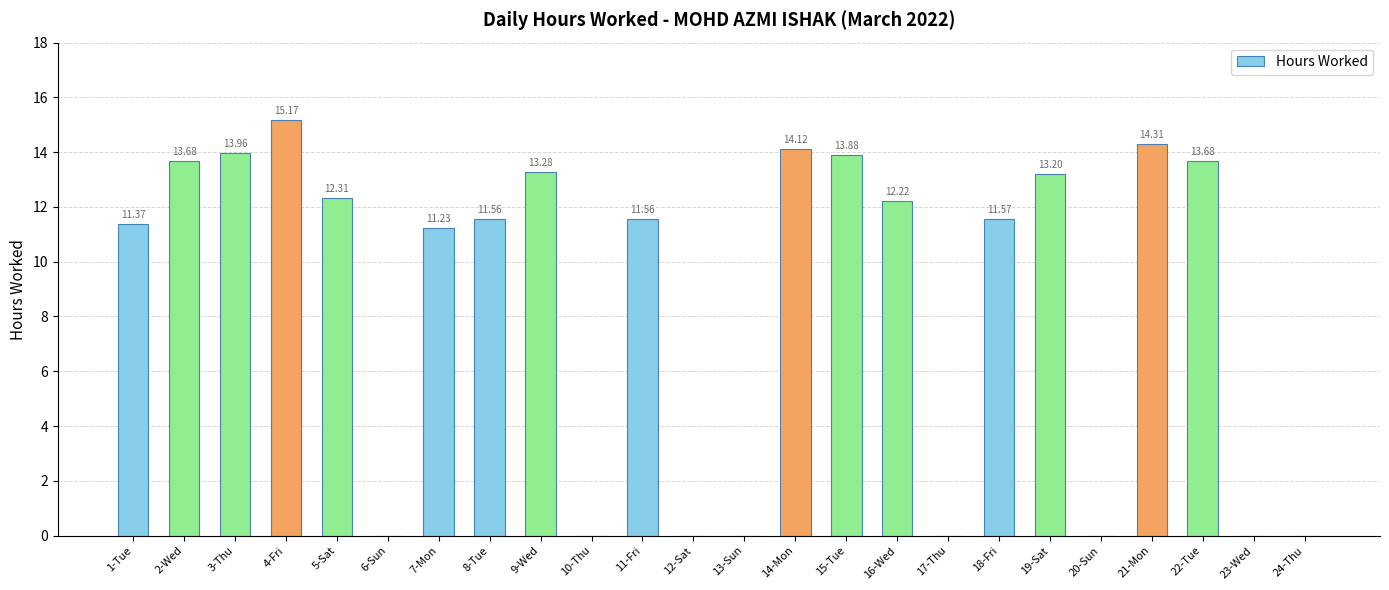

What is the change in value from 1-Tue to 20-Sun?

-11.4